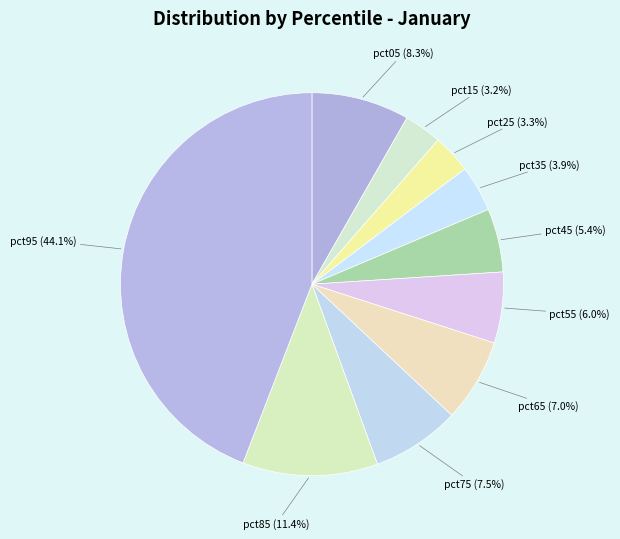

To the nearest percent, what is the difference between the largest and smallest slice percentages?

41%